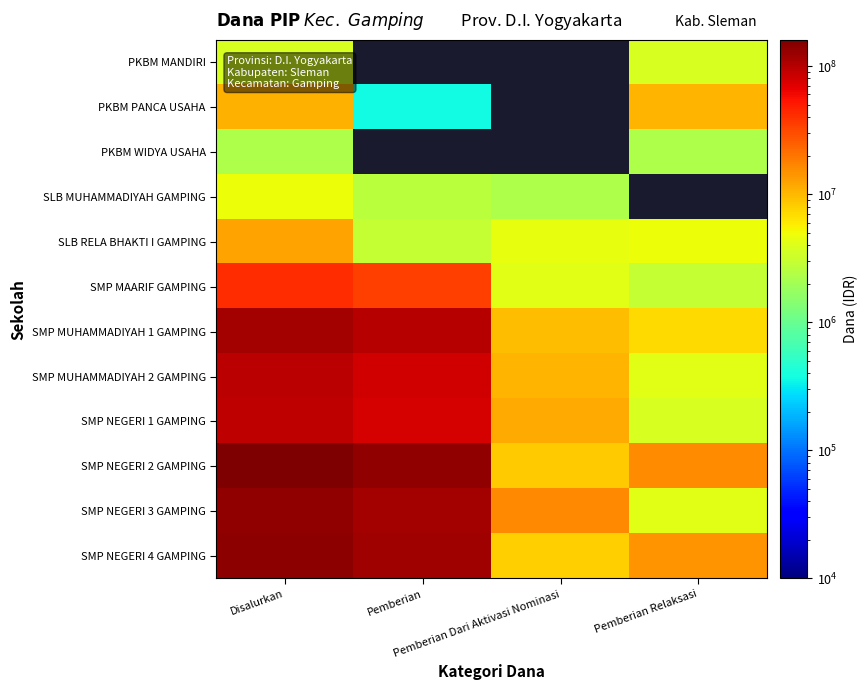

How many data points in SMP NEGERI 2 GAMPING are less than 136500000?

2